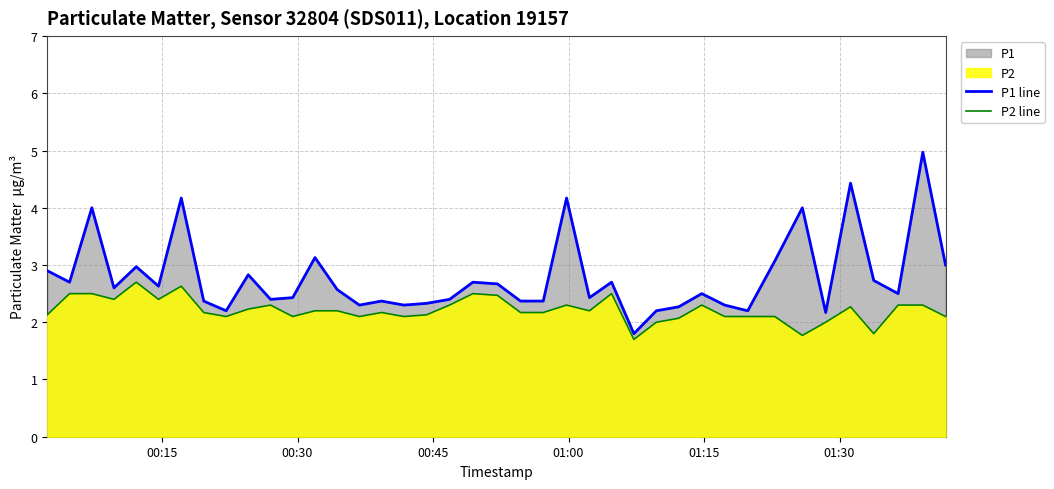

What is the difference between the maximum and minimum values in the P2 line series?

1.0